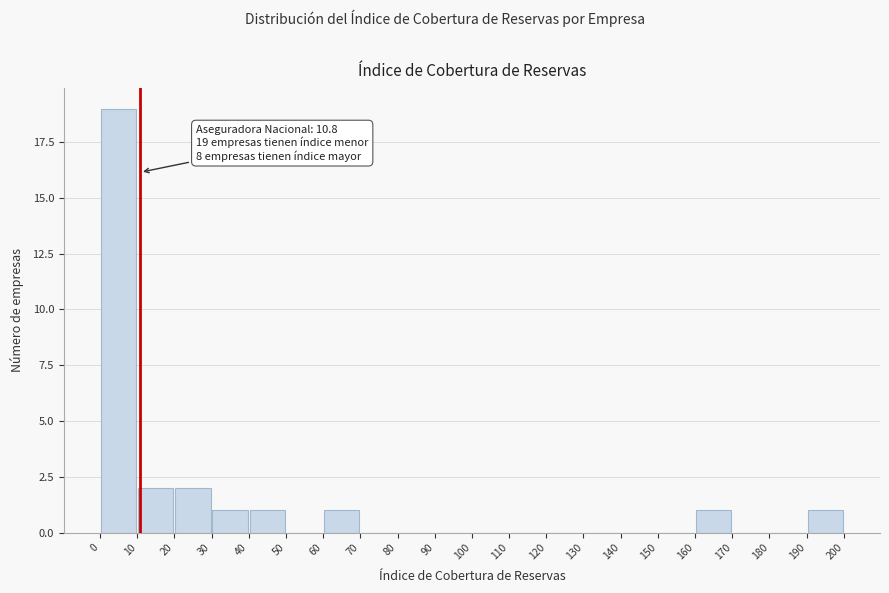

Which range on the x-axis has the tallest bar?

0 to 10